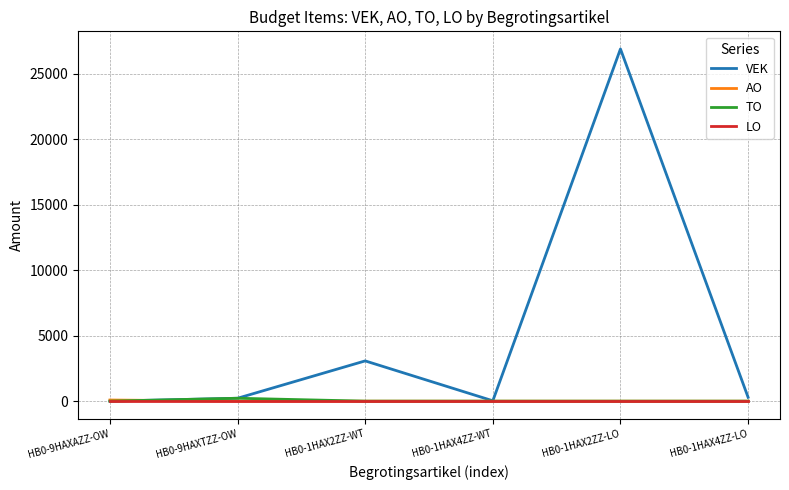

What is the spread (max minus min) of values at HB0-1HAX2ZZ-WT?

3073